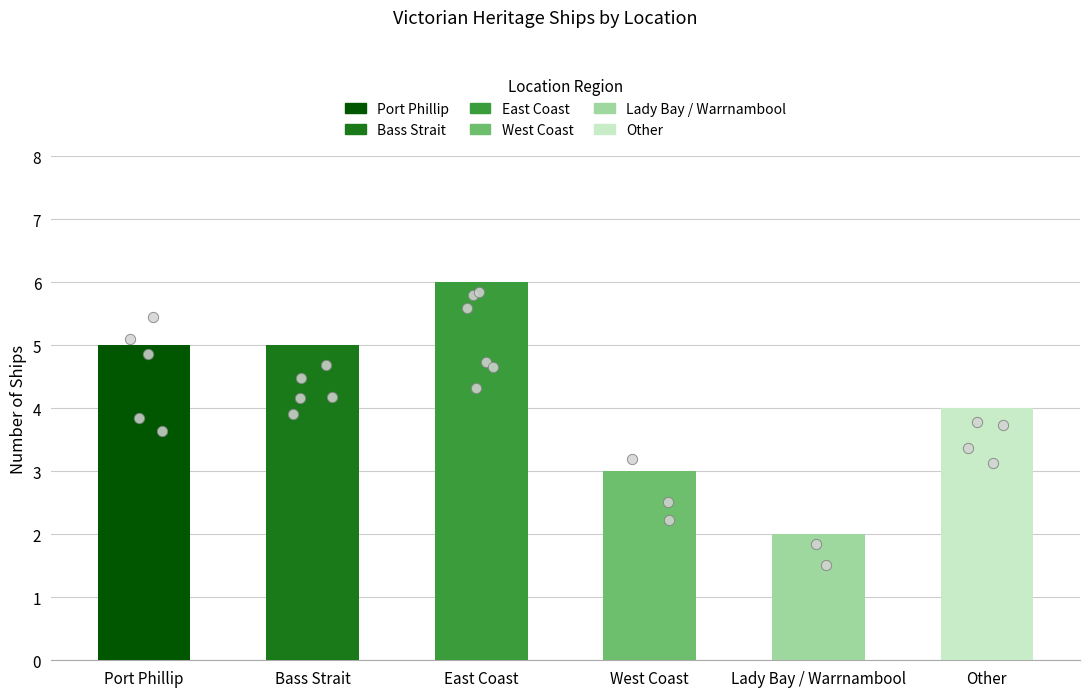

What is the change in value from East Coast to Other?

-2